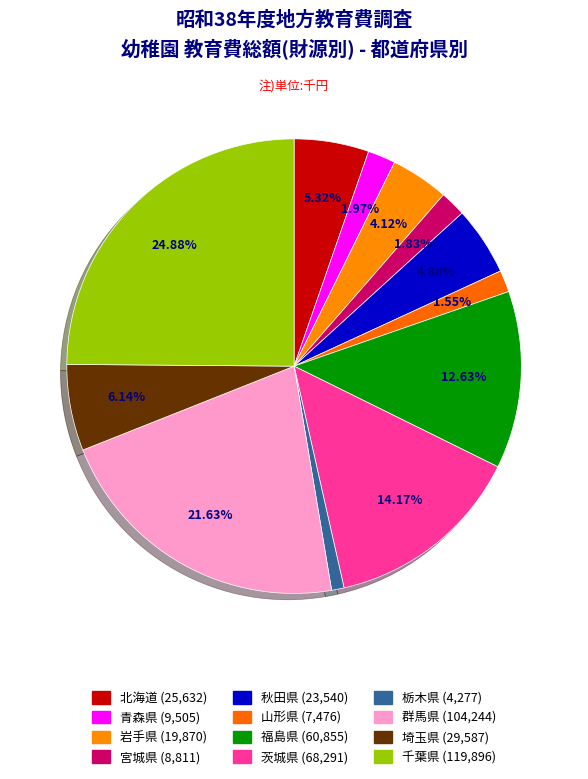

Is 宮城県 the majority of the pie?

No